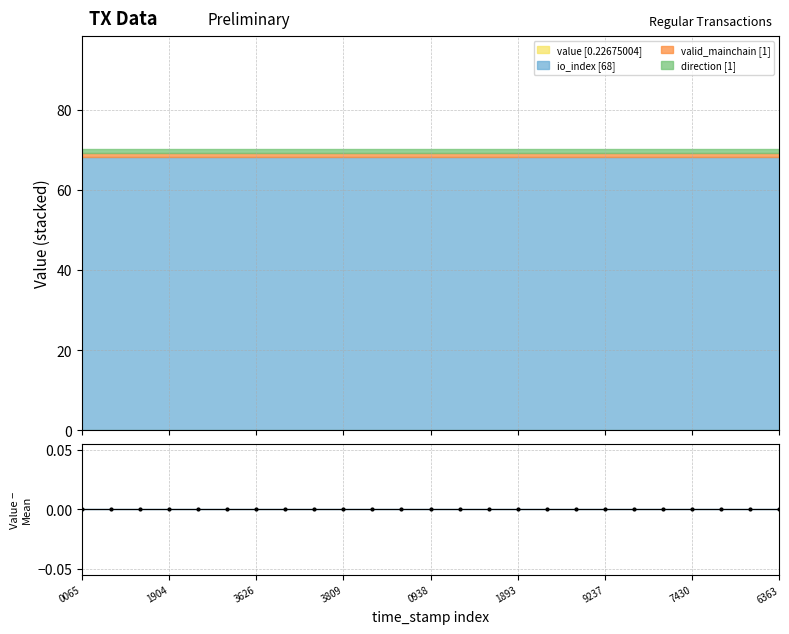

What is the spread (max minus min) of values at 1659625128?

67.8